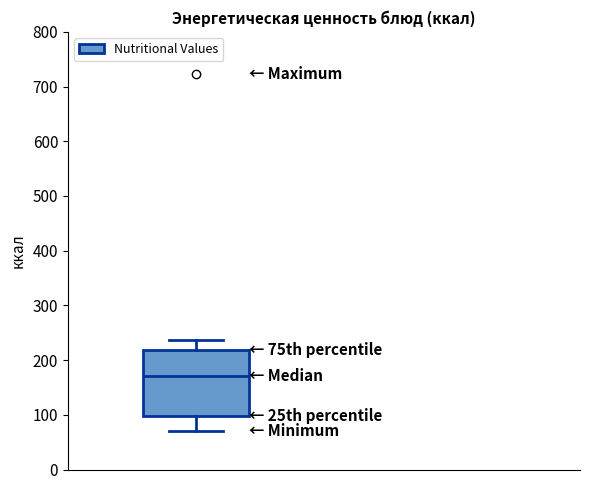

Read this box plot against the y-axis: the position of the median line, the range covered by the box, and the ends of both whiskers. The values are not printed on the chart, so give them approximately, as read against the axis.

median 170, box 100 to 220, whiskers 70 to 240